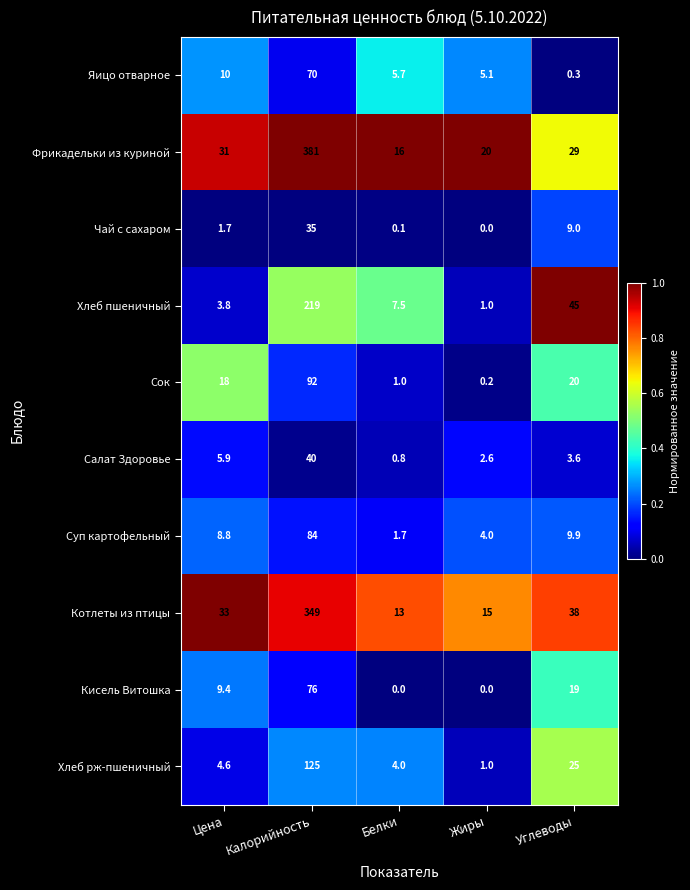

What is the spread (max minus min) of values at Жиры?

20.0